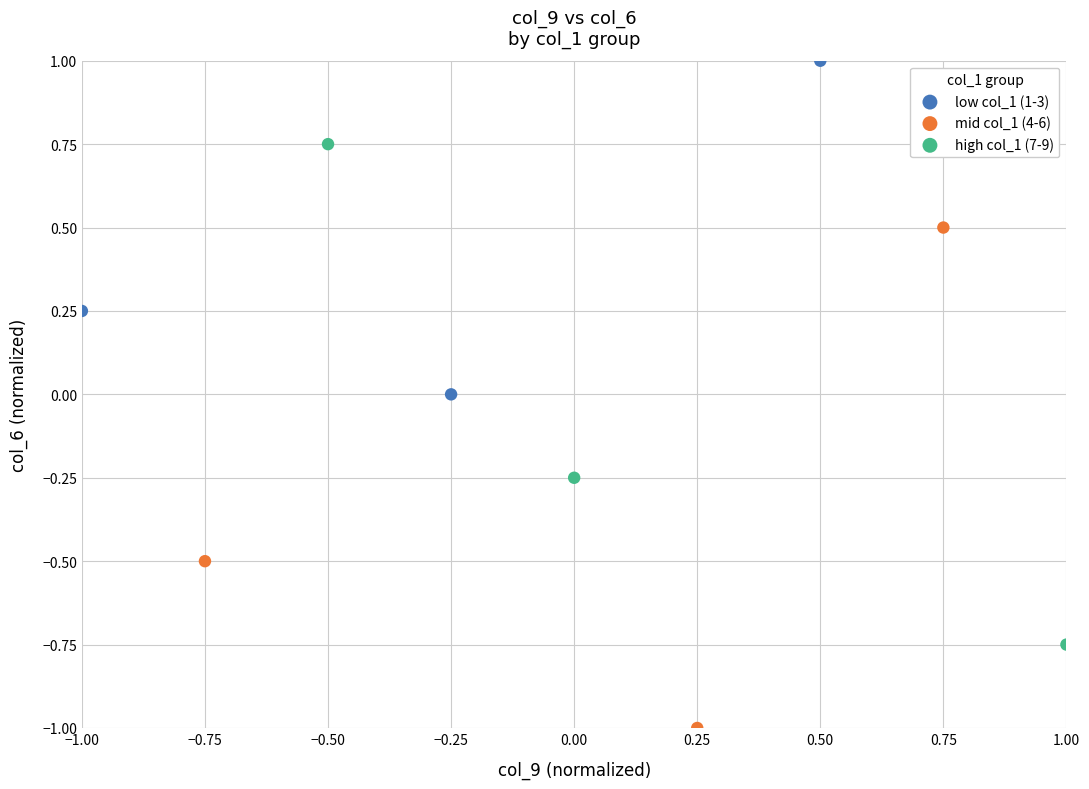

Which series contains the highest Y value?

low col_1 (1-3)